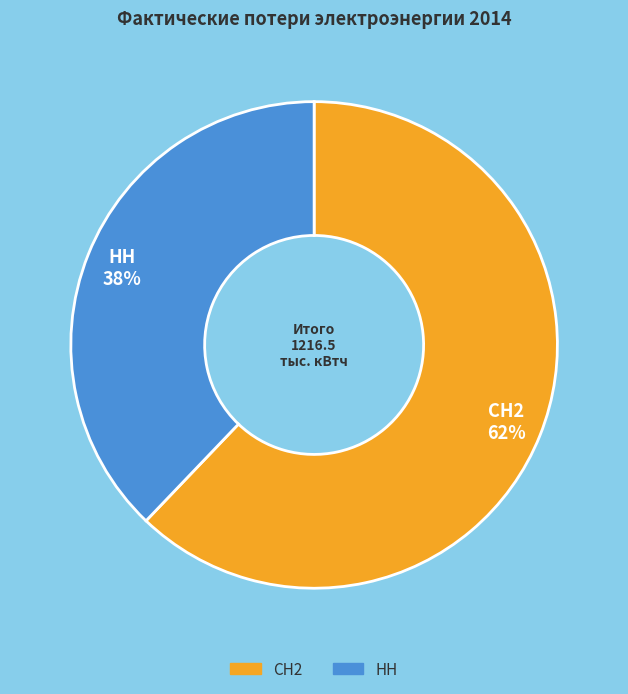

To the nearest percent, what is the combined percentage of НН and СН2?

100%